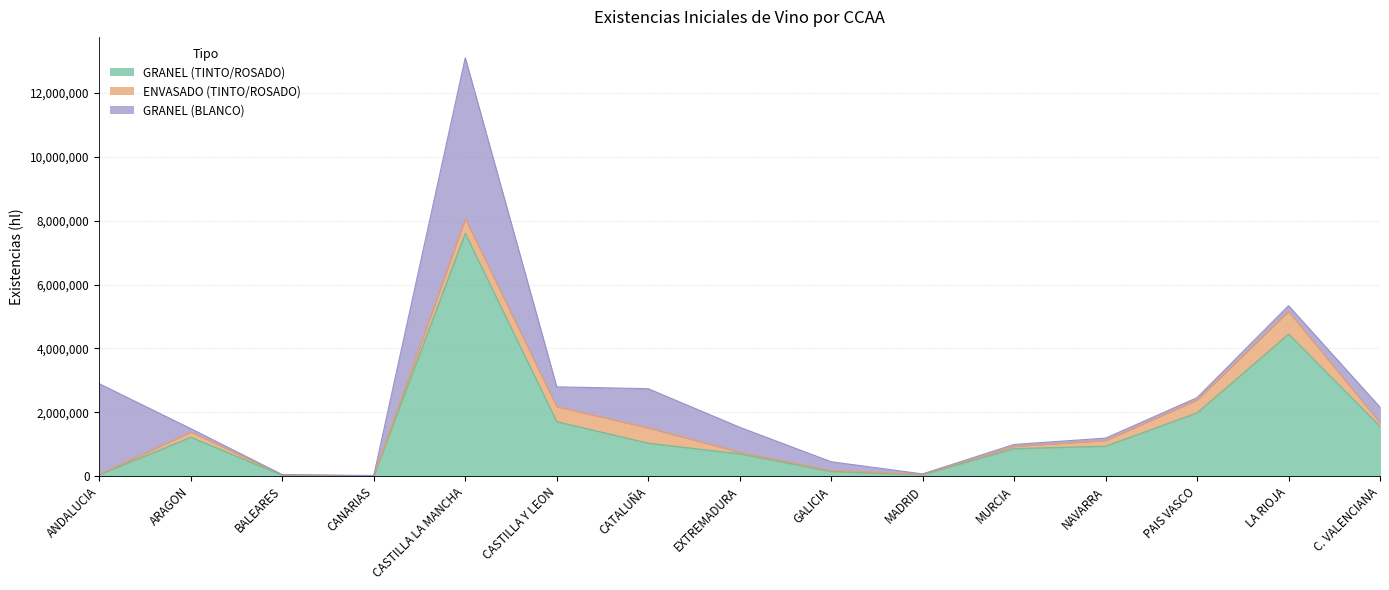

Reading left to right, list all the values displayed in this chart.

GRANEL (TINTO/ROSADO): ANDALUCIA=47610	ARAGON=1218872	BALEARES=27783	CANARIAS=8933	CASTILLA LA MANCHA=7602642	CASTILLA Y LEON=1708273	CATALUÑA=1031795	EXTREMADURA=700465	GALICIA=145414	MADRID=46876	MURCIA=862111	NAVARRA=940122	PAIS VASCO=1980713	LA RIOJA=4447310	C. VALENCIANA=1559740
ENVASADO (TINTO/ROSADO): ANDALUCIA=13651	ARAGON=163234	BALEARES=12587	CANARIAS=2532	CASTILLA LA MANCHA=458681	CASTILLA Y LEON=469895	CATALUÑA=481444	EXTREMADURA=49162	GALICIA=34033	MADRID=9534	MURCIA=72620	NAVARRA=176757	PAIS VASCO=406041	LA RIOJA=714561	C. VALENCIANA=108926
GRANEL (BLANCO): ANDALUCIA=2831811	ARAGON=104013	BALEARES=7109	CANARIAS=8032	CASTILLA LA MANCHA=5036684	CASTILLA Y LEON=618165	CATALUÑA=1225207	EXTREMADURA=781474	GALICIA=271530	MADRID=13690	MURCIA=58708	NAVARRA=73904	PAIS VASCO=70720	LA RIOJA=175915	C. VALENCIANA=490216